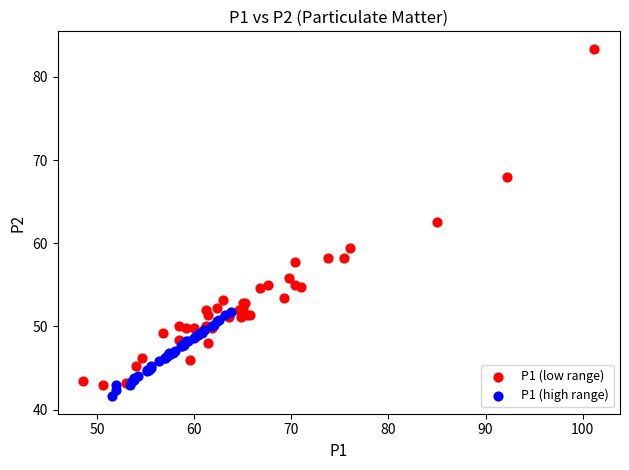

Which series has the largest Y range (max minus min)?

P1 (low range)